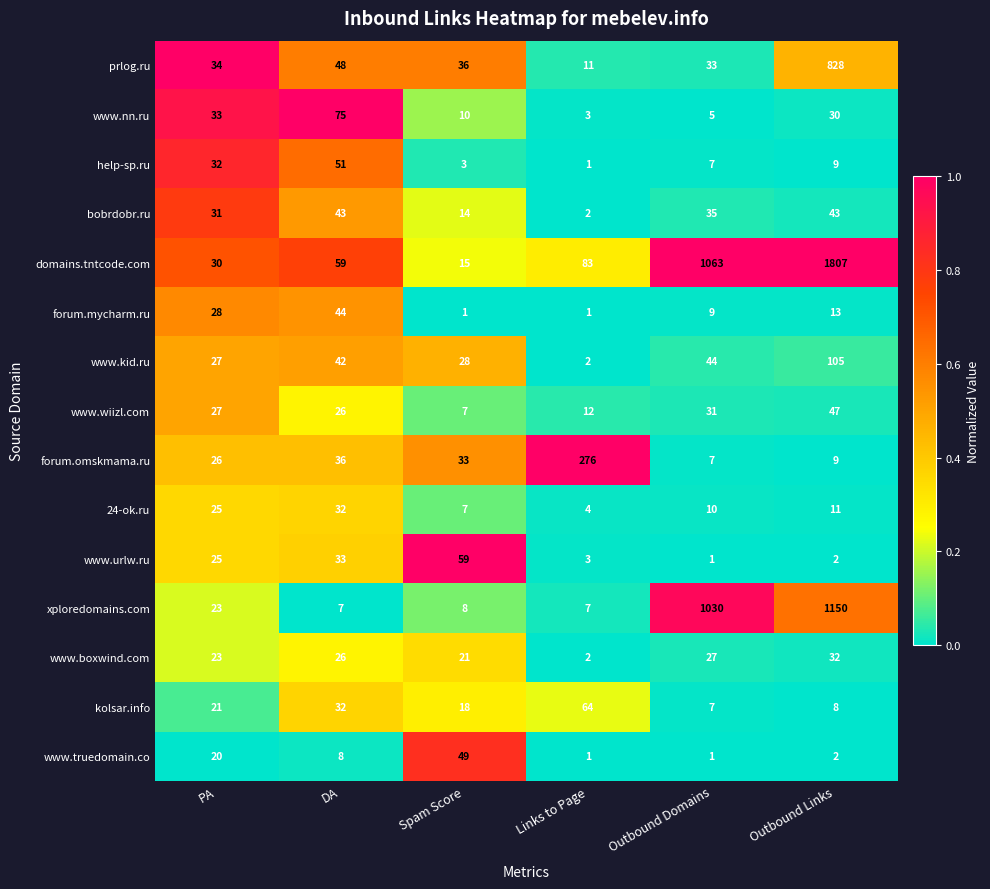

Count the number of data series in this chart.

15